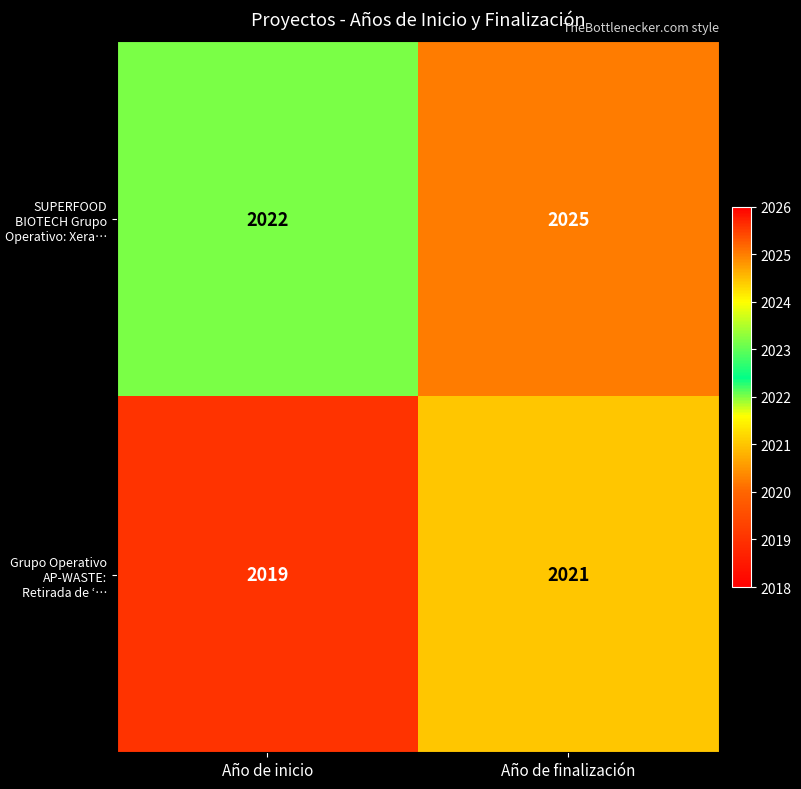

Reading left to right, what are all the values shown in this chart?

SUPERFOOD BIOTECH Grupo Operativo: Xera…: 2022	2025
Grupo Operativo AP-WASTE: Retirada de ‘…: 2019	2021